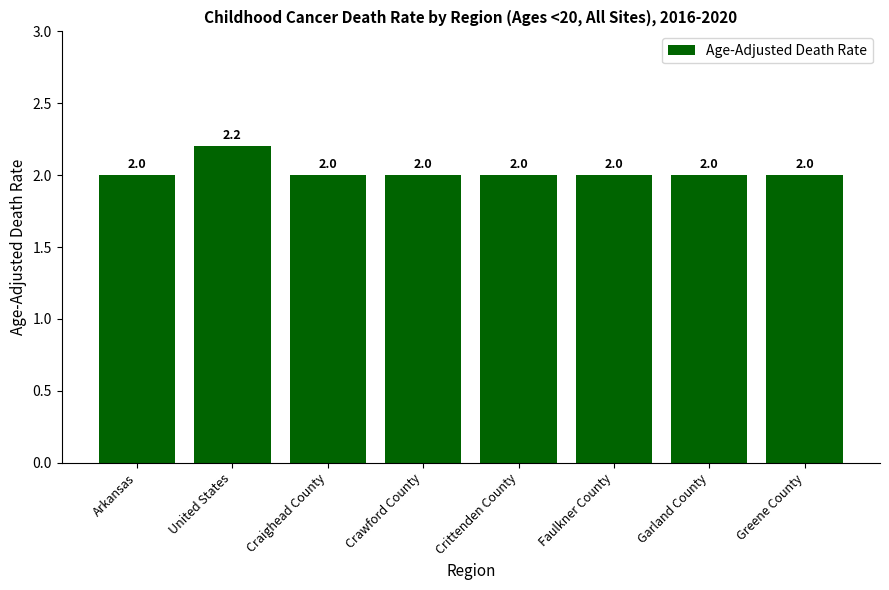

Count the values in the range 2 to 3.

8